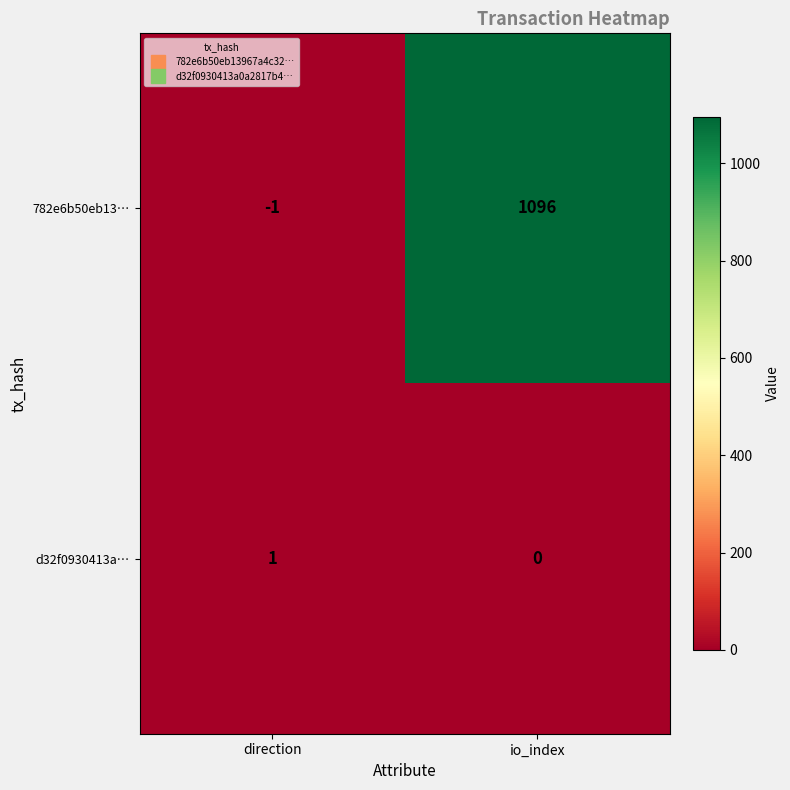

Reading left to right, extract all data points from this chart.

782e6b50eb13…: direction=-1	io_index=1096
d32f0930413a…: direction=1	io_index=0